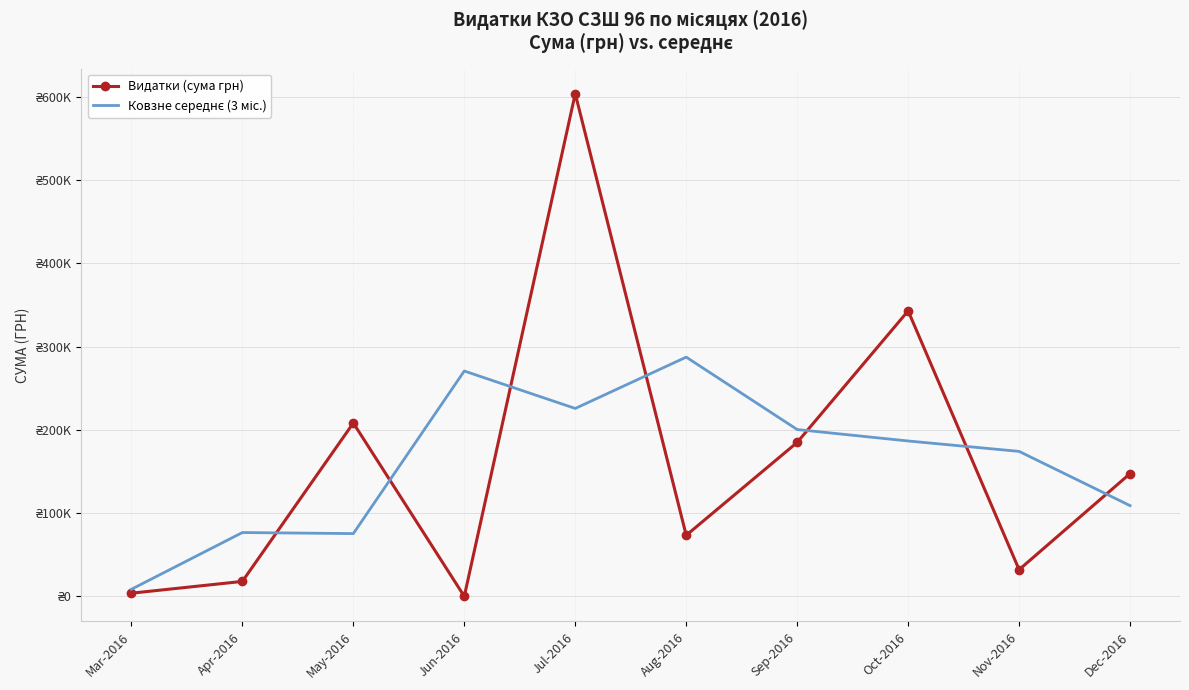

Which series has the largest total across all categories?

Видатки (сума грн)